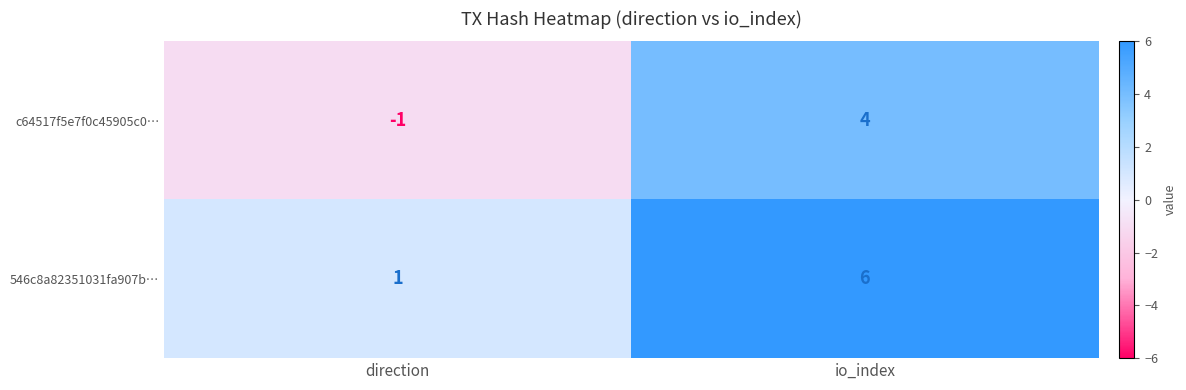

Which category has the highest value across all series?

io_index